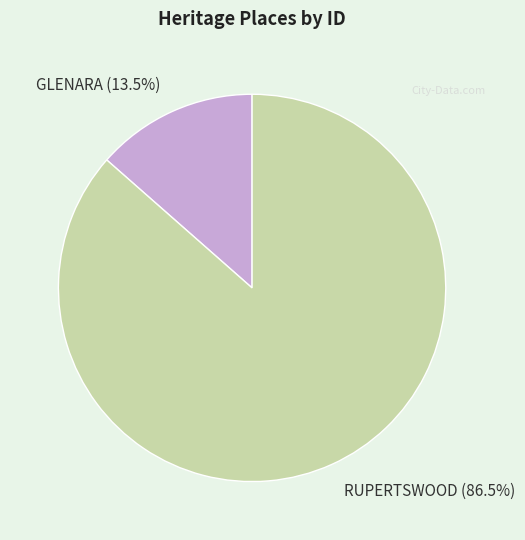

Combined, do GLENARA and RUPERTSWOOD account for over 50%?

Yes